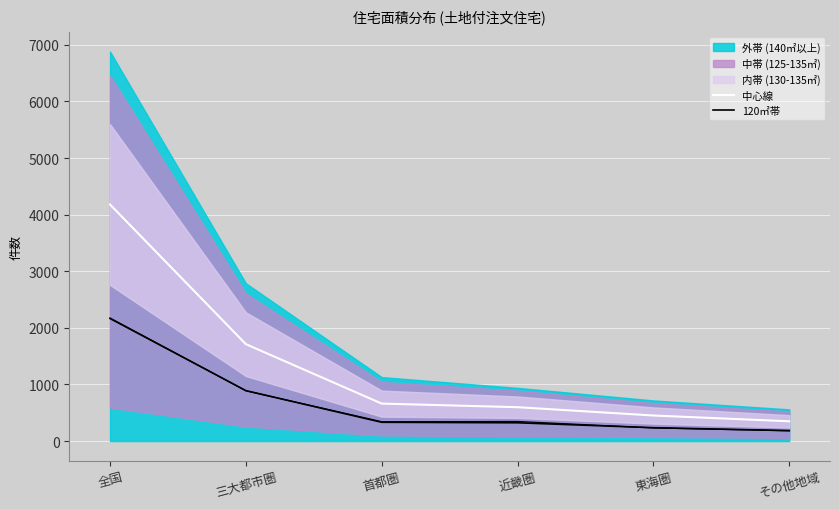

The value of 中心線 at その他地域 is 349.5. True or false?

True